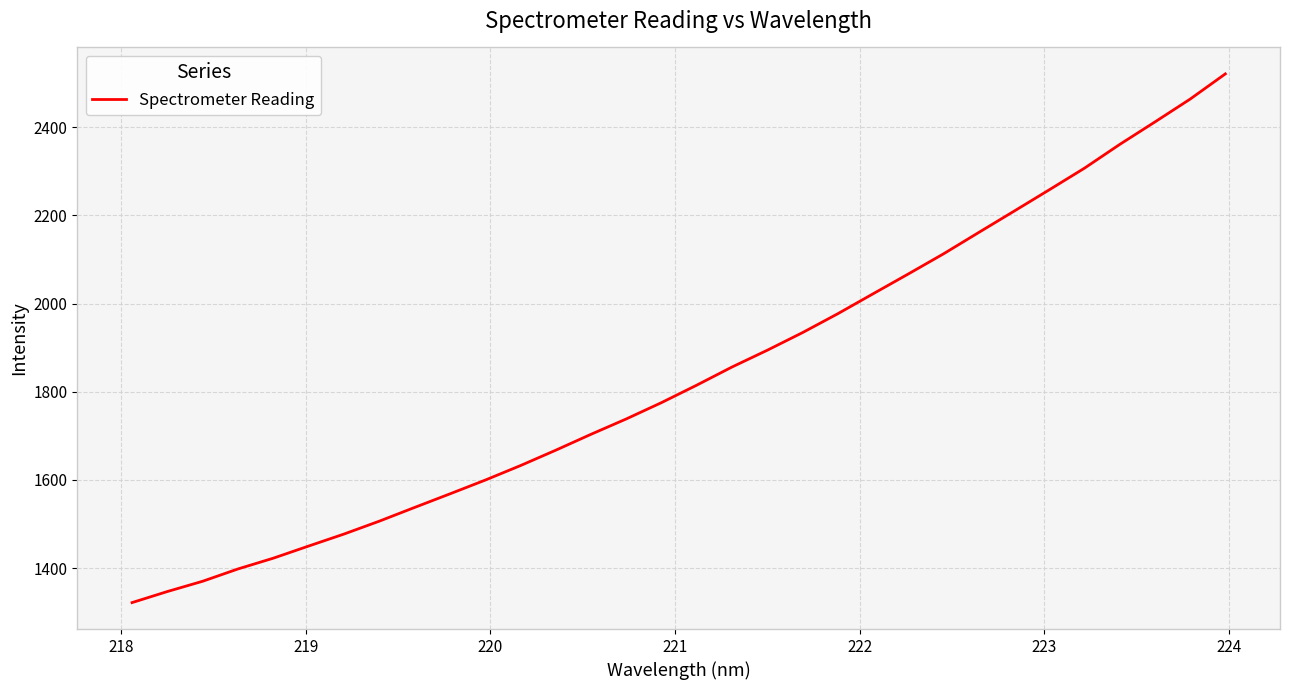

What is the difference between the maximum and minimum values?

1199.7